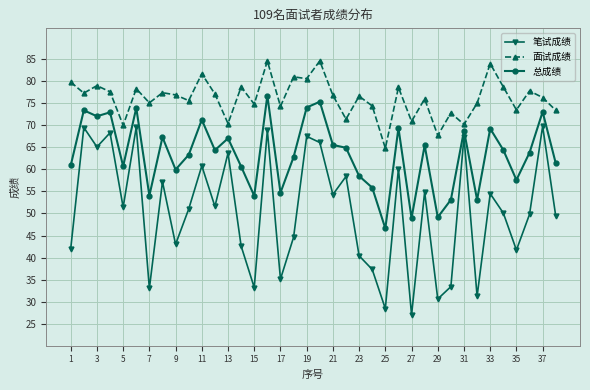

What is the difference between the second highest and second lowest values in the 总成绩 series?

26.4